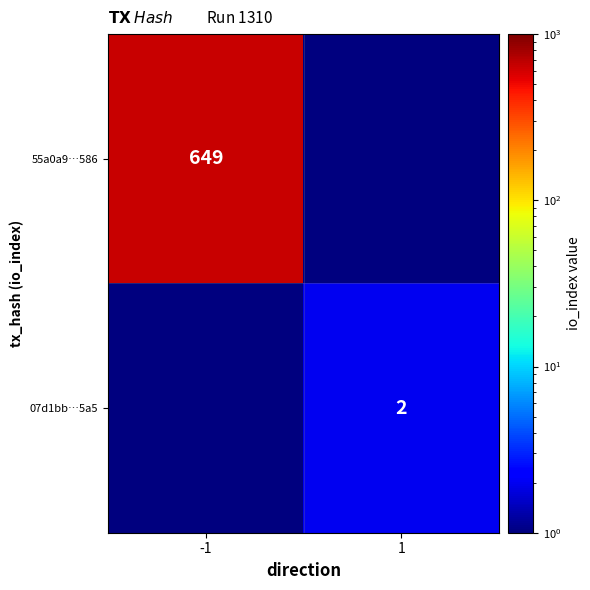

Is it true that 07d1bb…5a5 equals 1.0 at 1?

False